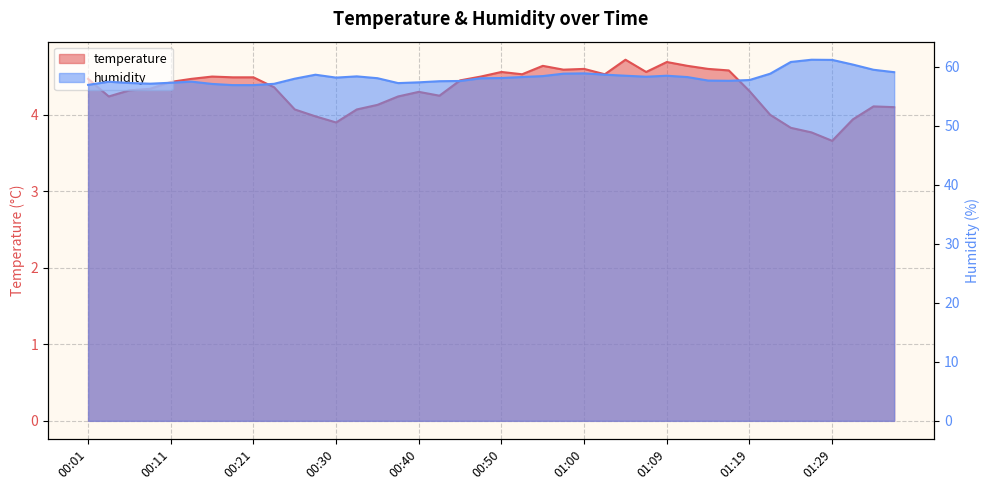

True or false: temperature and humidity intersect in this chart.

False